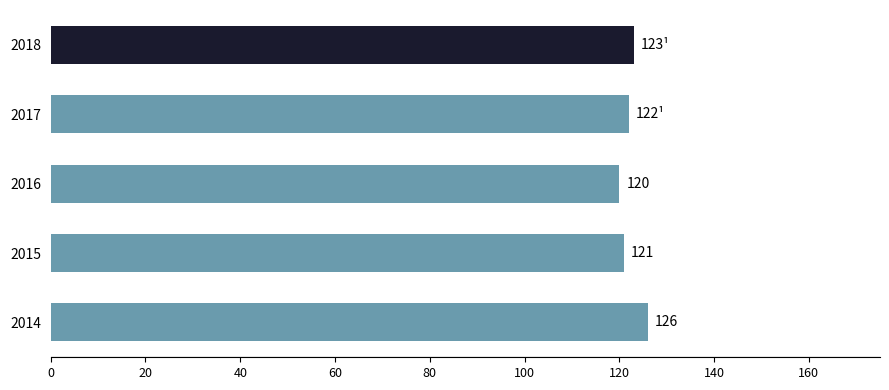

What is the difference between the maximum and minimum values?

6